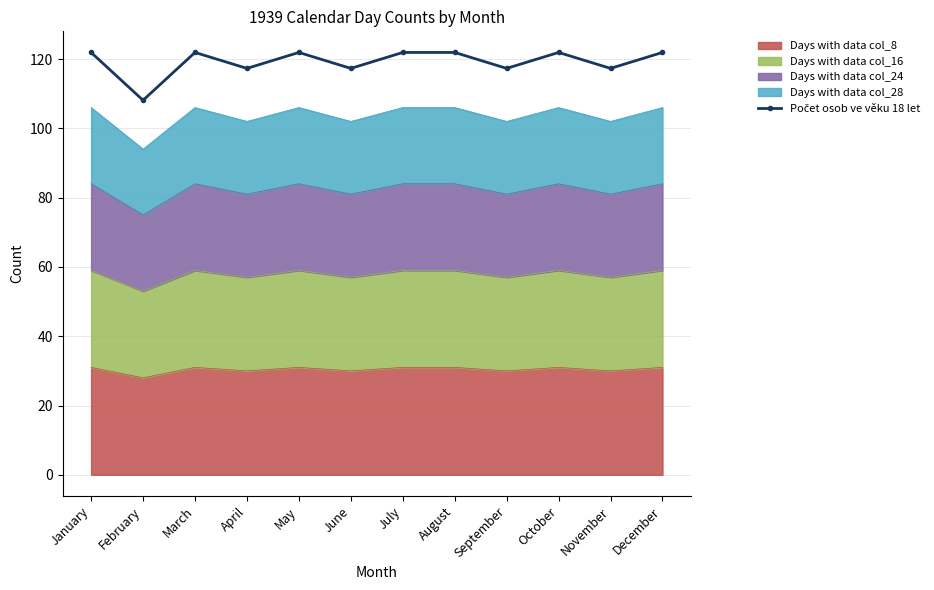

How many data points are less than 121?

5